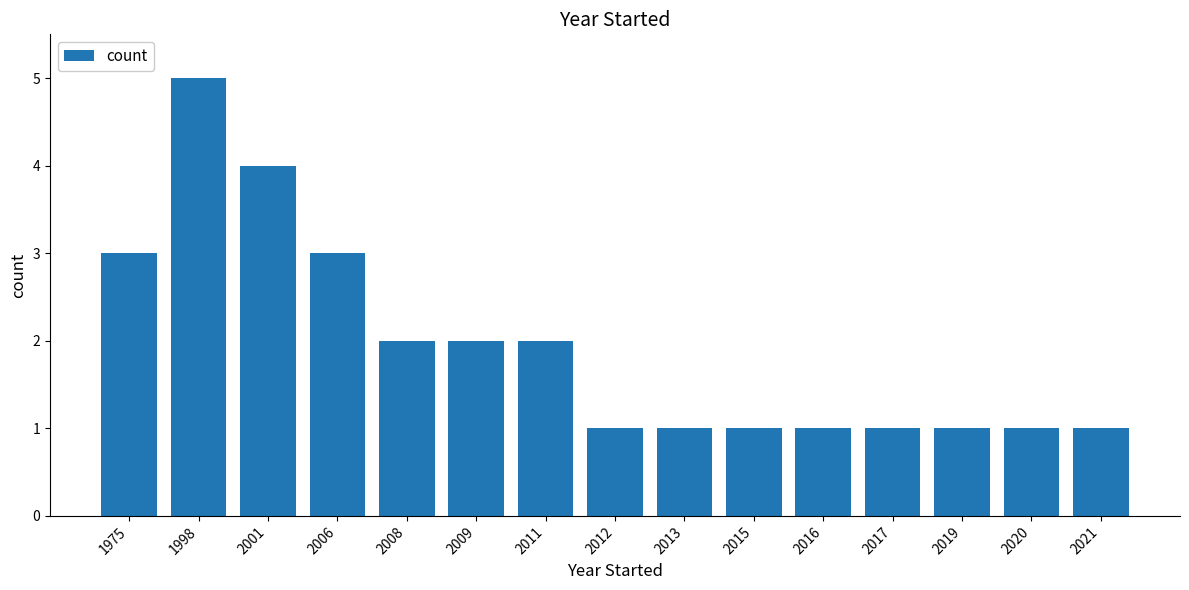

What is the sum of the values at 2020 and 2019?

2